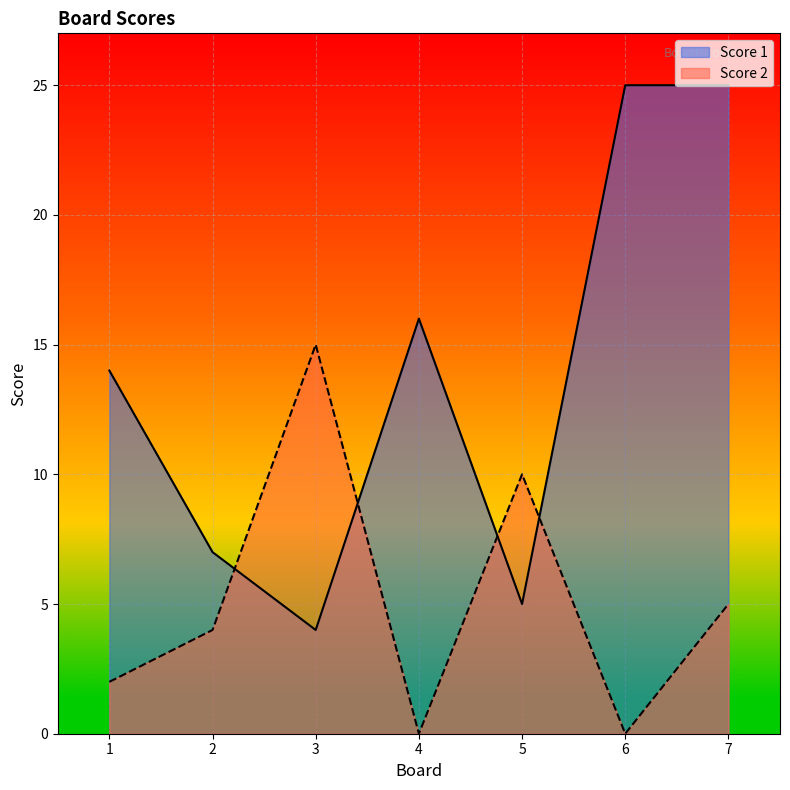

The Score 2 series shows 1 at 1. True or false?

False